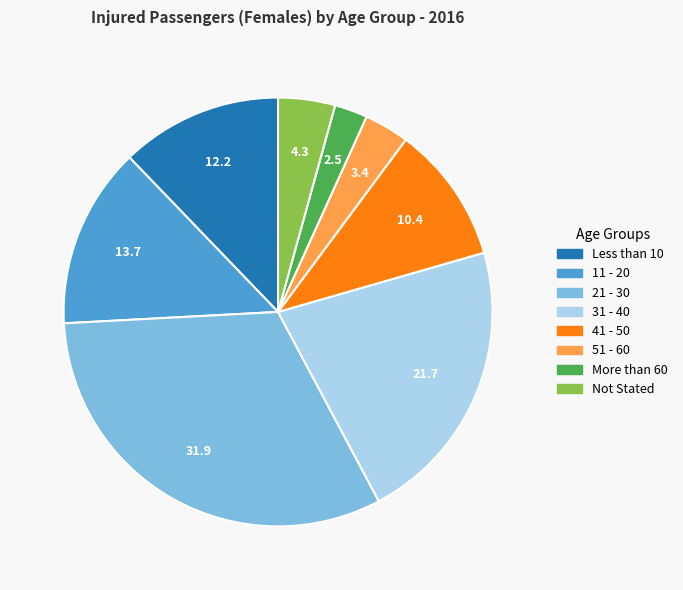

Count the number of slices in the pie.

8